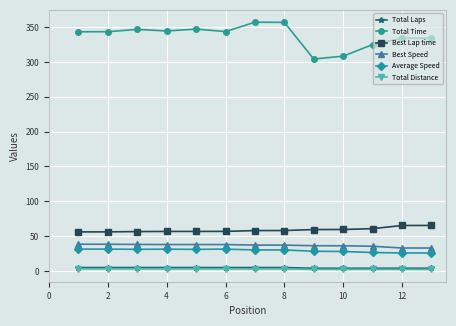

At how many categories does at least one series exceed 279?

13